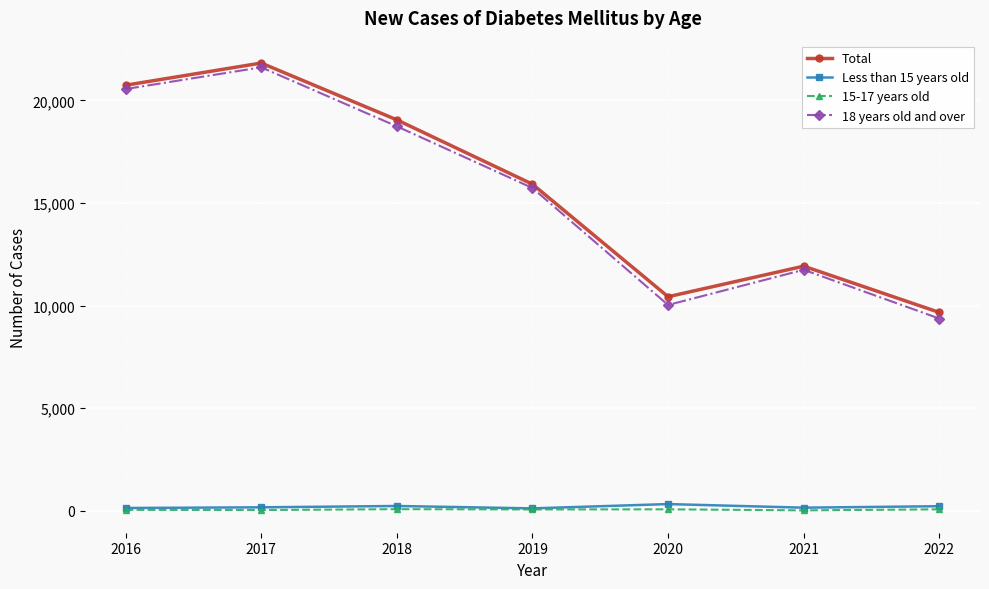

How many lines are shown in the chart?

4